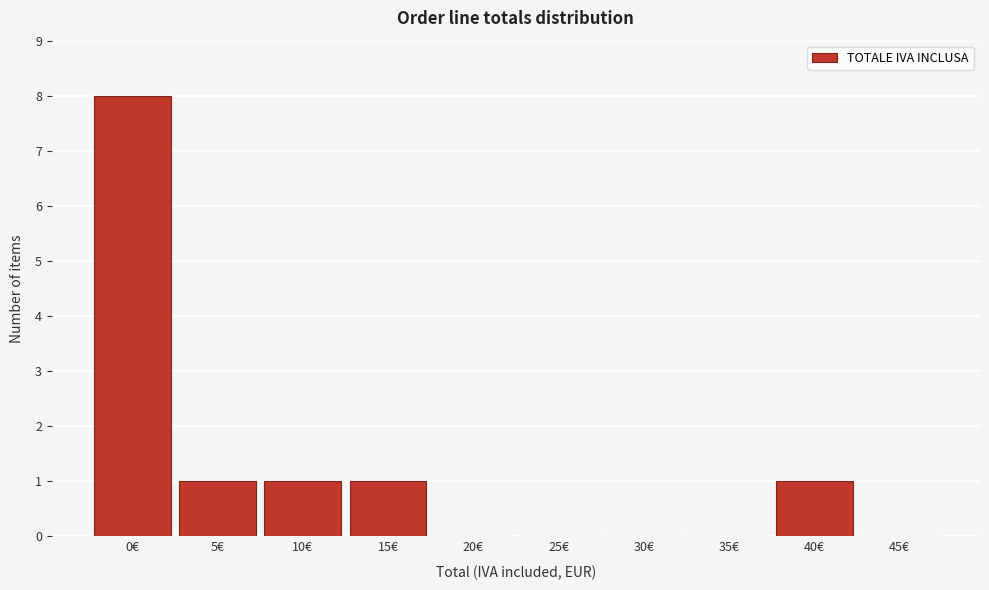

Reading left to right, list all the values displayed in this chart.

0€=8	5€=1	10€=1	15€=1	20€=0	25€=0	30€=0	35€=0	40€=1	45€=0